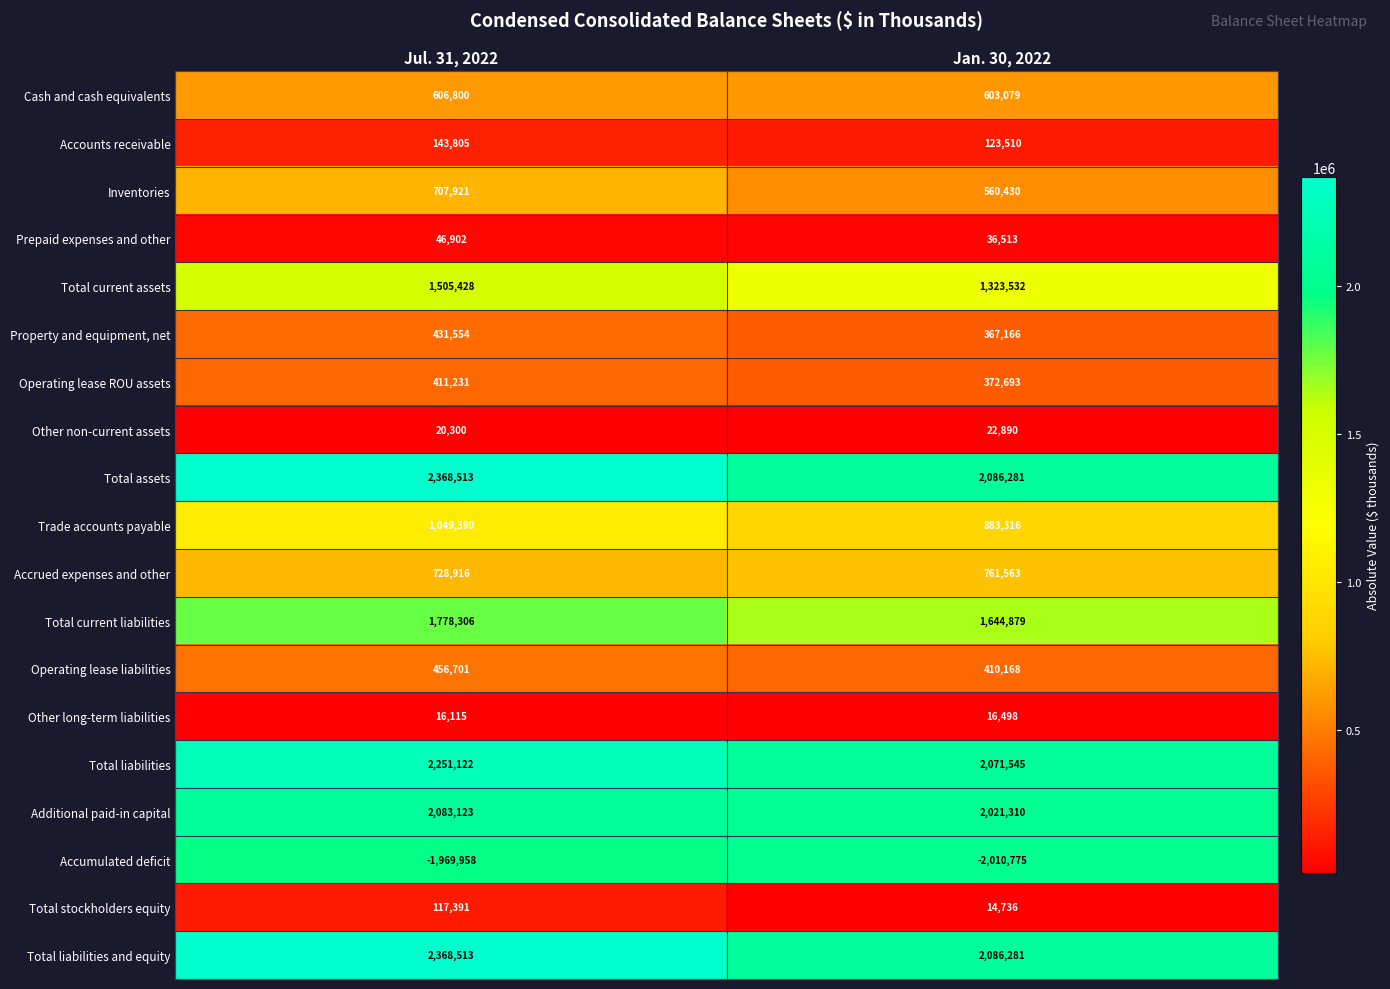

What is the sum of the Total liabilities and equity values at Jul. 31, 2022 and Jan. 30, 2022?

4454794